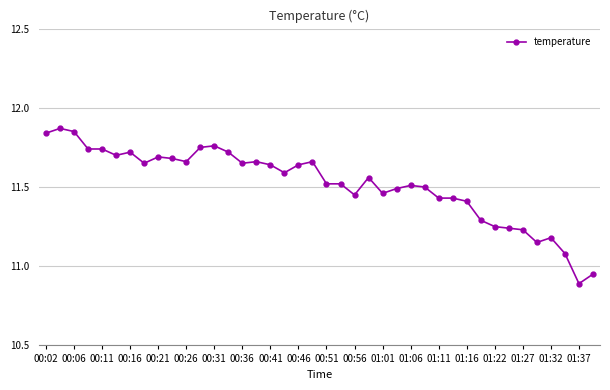

What is the sum of all values?

460.8